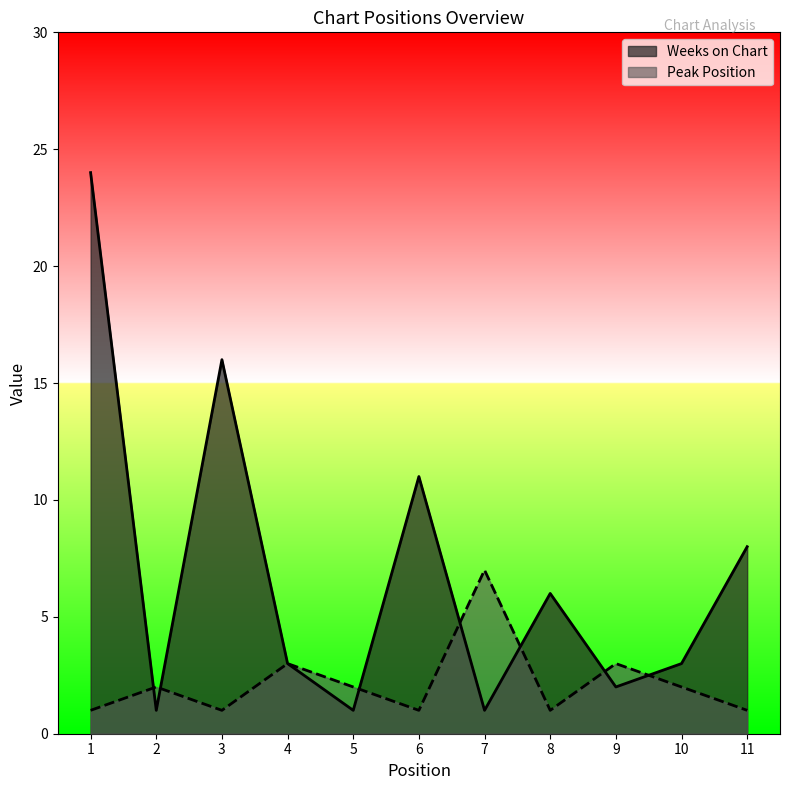

Reading right to left, transcribe all the data shown in this chart.

Weeks on Chart: 8	3	2	6	1	11	1	3	16	1	24
Peak Position: 1	2	3	1	7	1	2	3	1	2	1